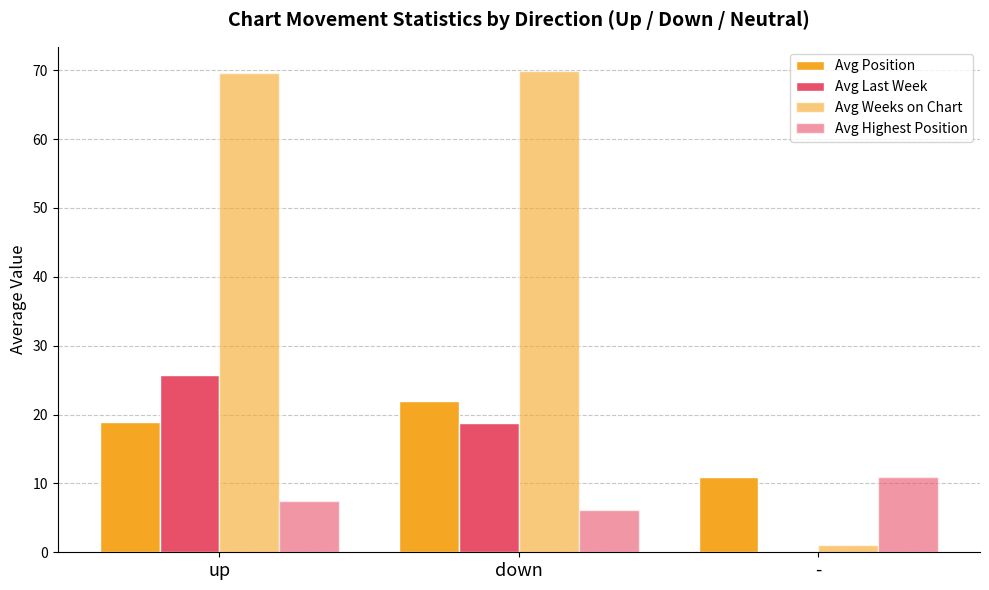

Count the number of categories in the chart.

3